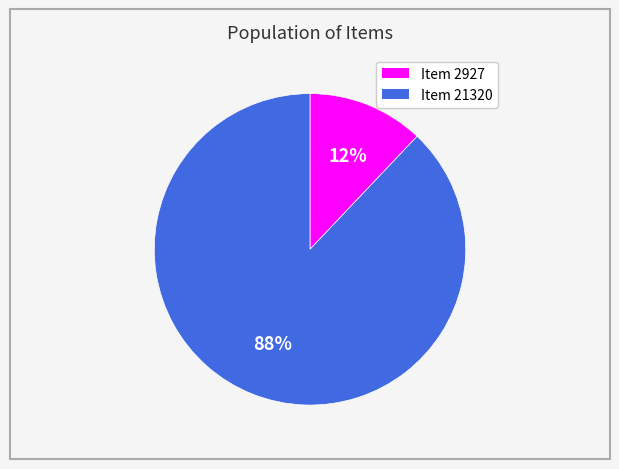

Which slice is the smallest?

Item 2927